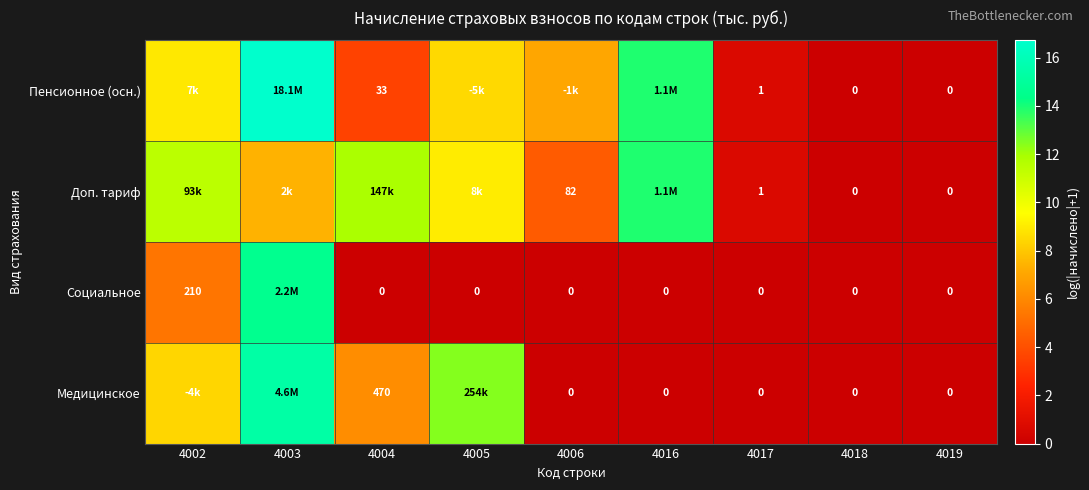

At which category does the chart reach its peak across all series?

4003